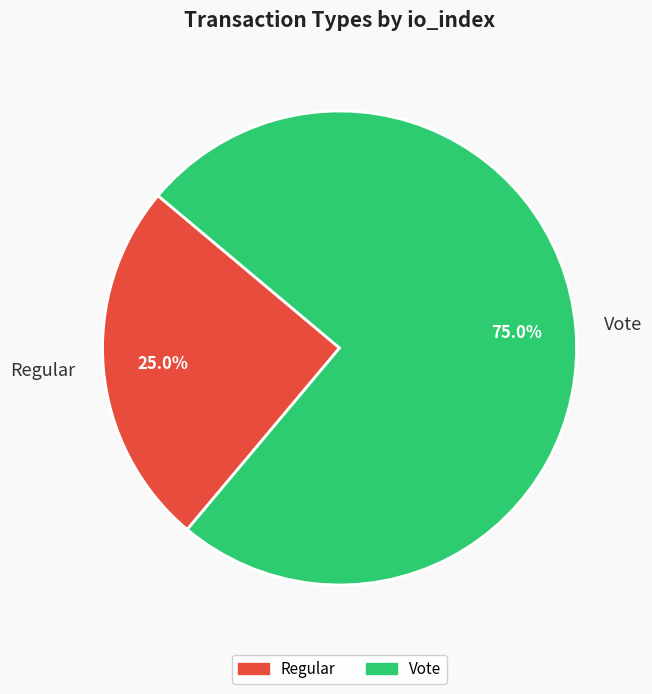

The Vote slice represents 89% of the pie. True or false?

False